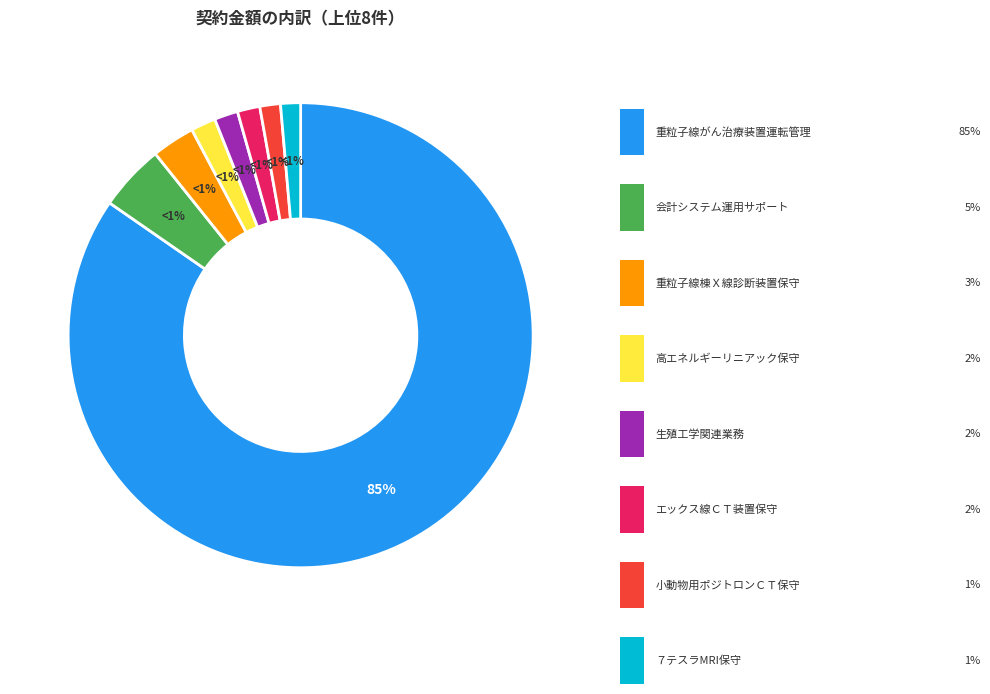

Count the number of slices in the pie.

8